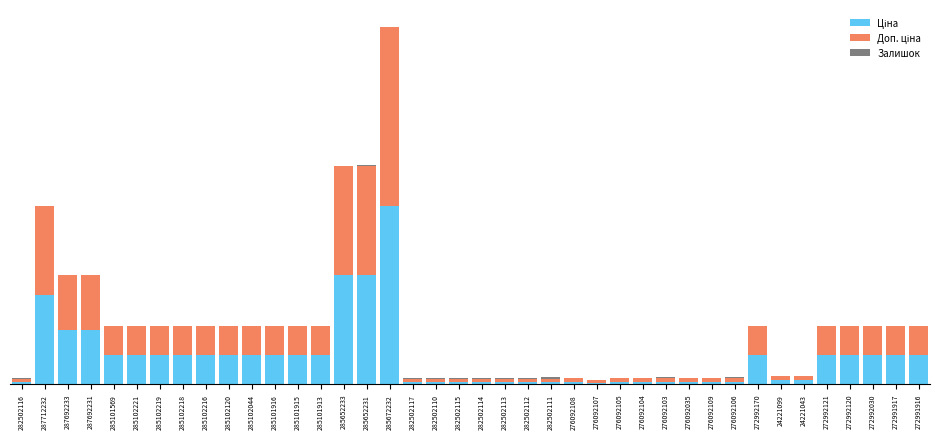

Does the chart contain stacked bars?

Yes